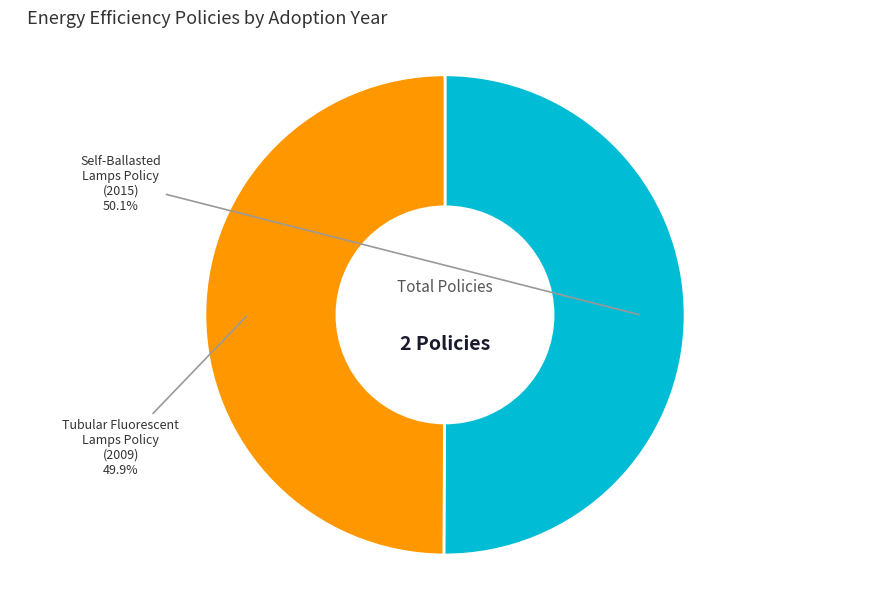

Is there any slice that represents more than half of the pie?

Yes